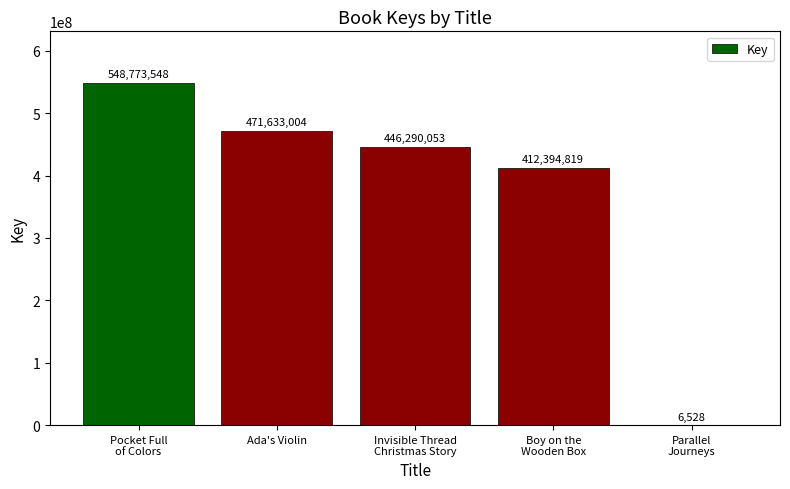

What is the difference between the values at Parallel
Journeys and Pocket Full
of Colors?

548767020